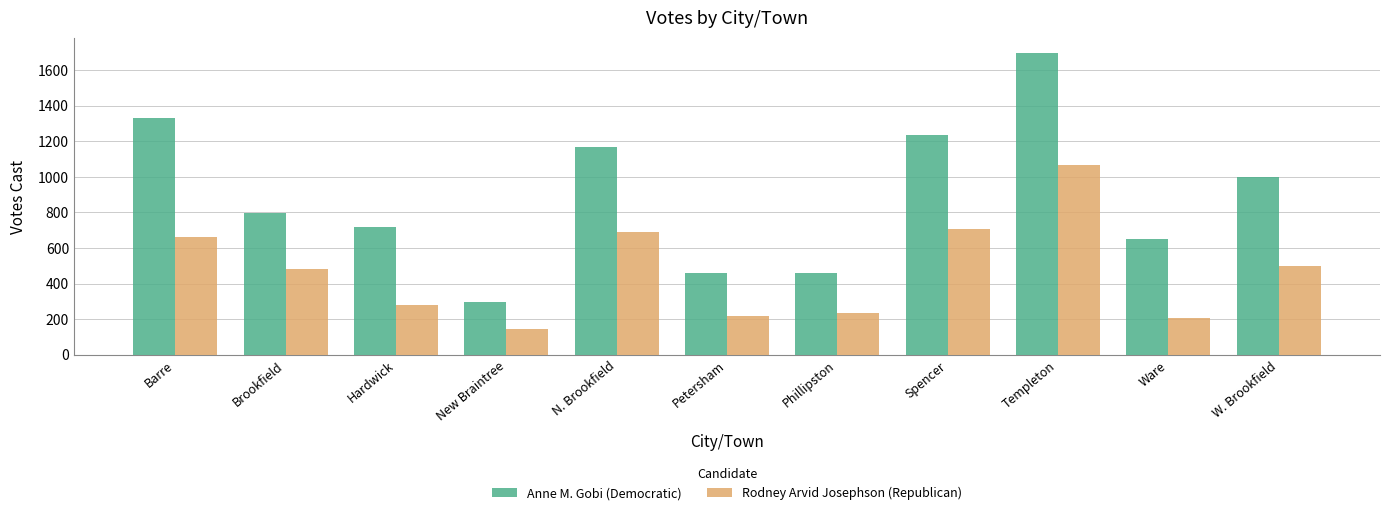

Is the value of Rodney Arvid Josephson (Republican) at N. Brookfield greater than the value of Anne M. Gobi (Democratic) at W. Brookfield?

No